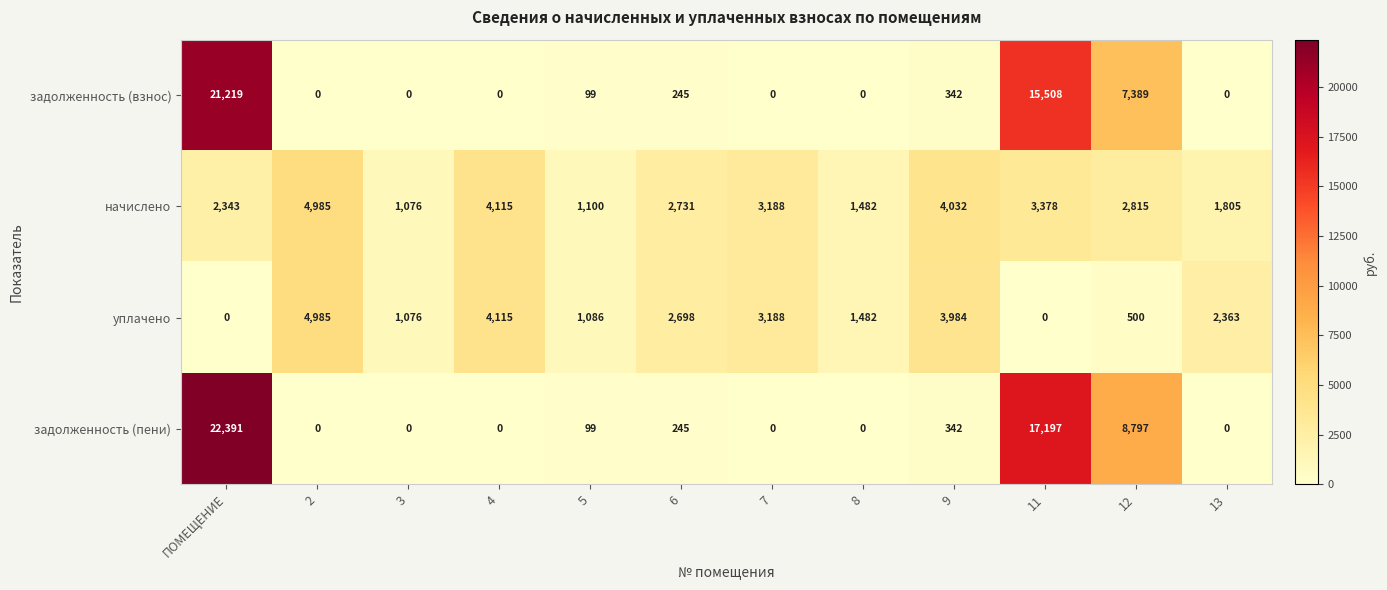

Which series has the widest spread of values?

задолженность (пени)